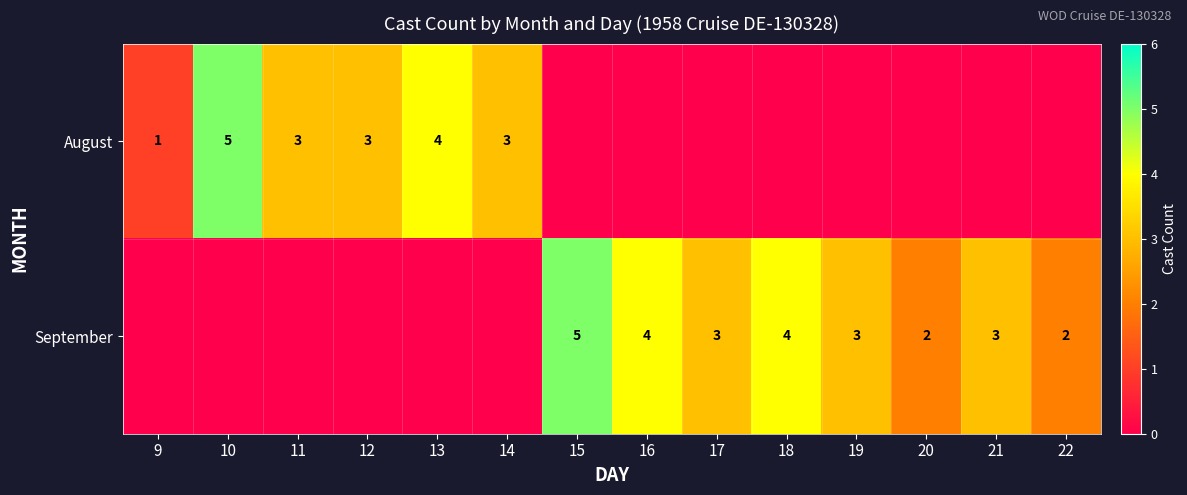

How many series are shown in this chart?

2